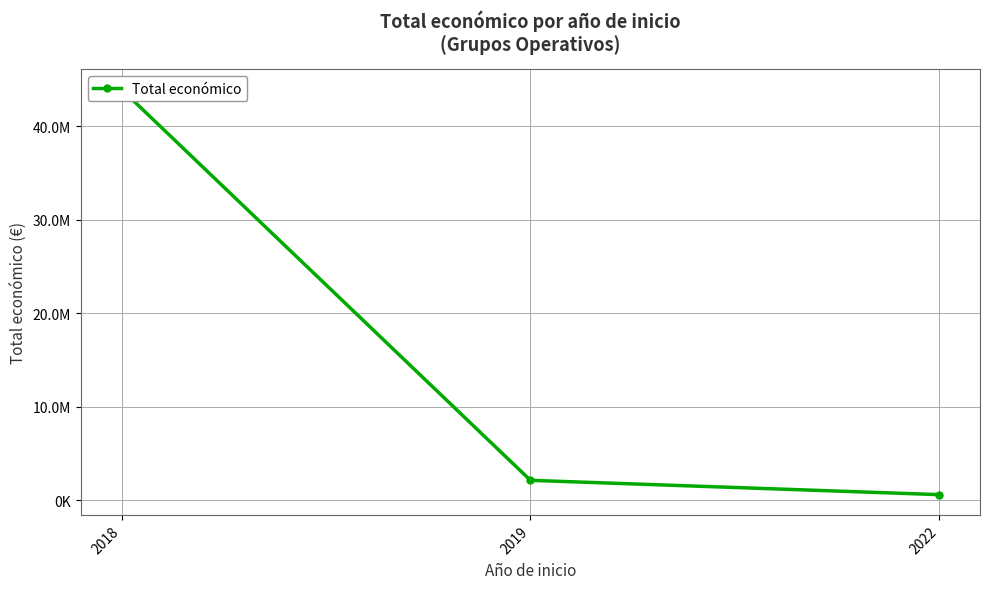

How many lines are shown in the chart?

1